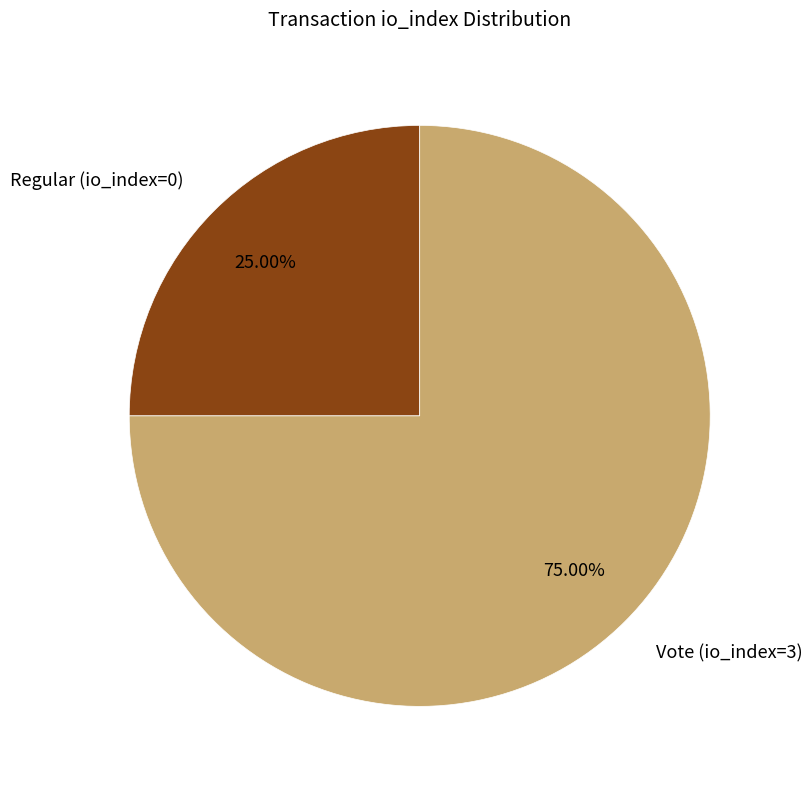

Which category accounts for the majority?

Vote (io_index=3)